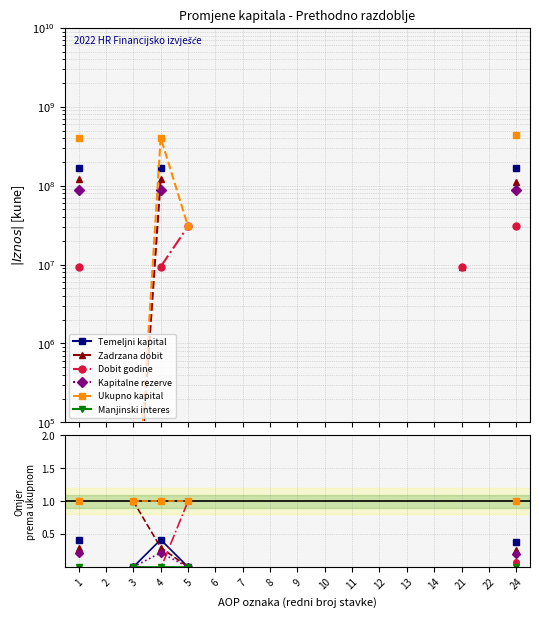

How many interior local peaks does the Temeljni kapital series have?

1